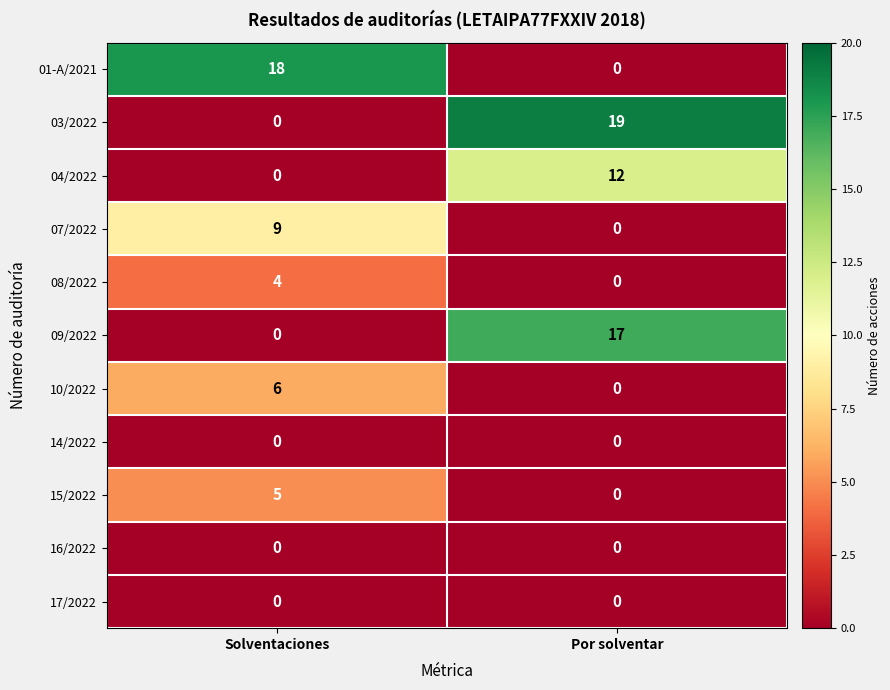

At how many categories does at least one series exceed 9?

2